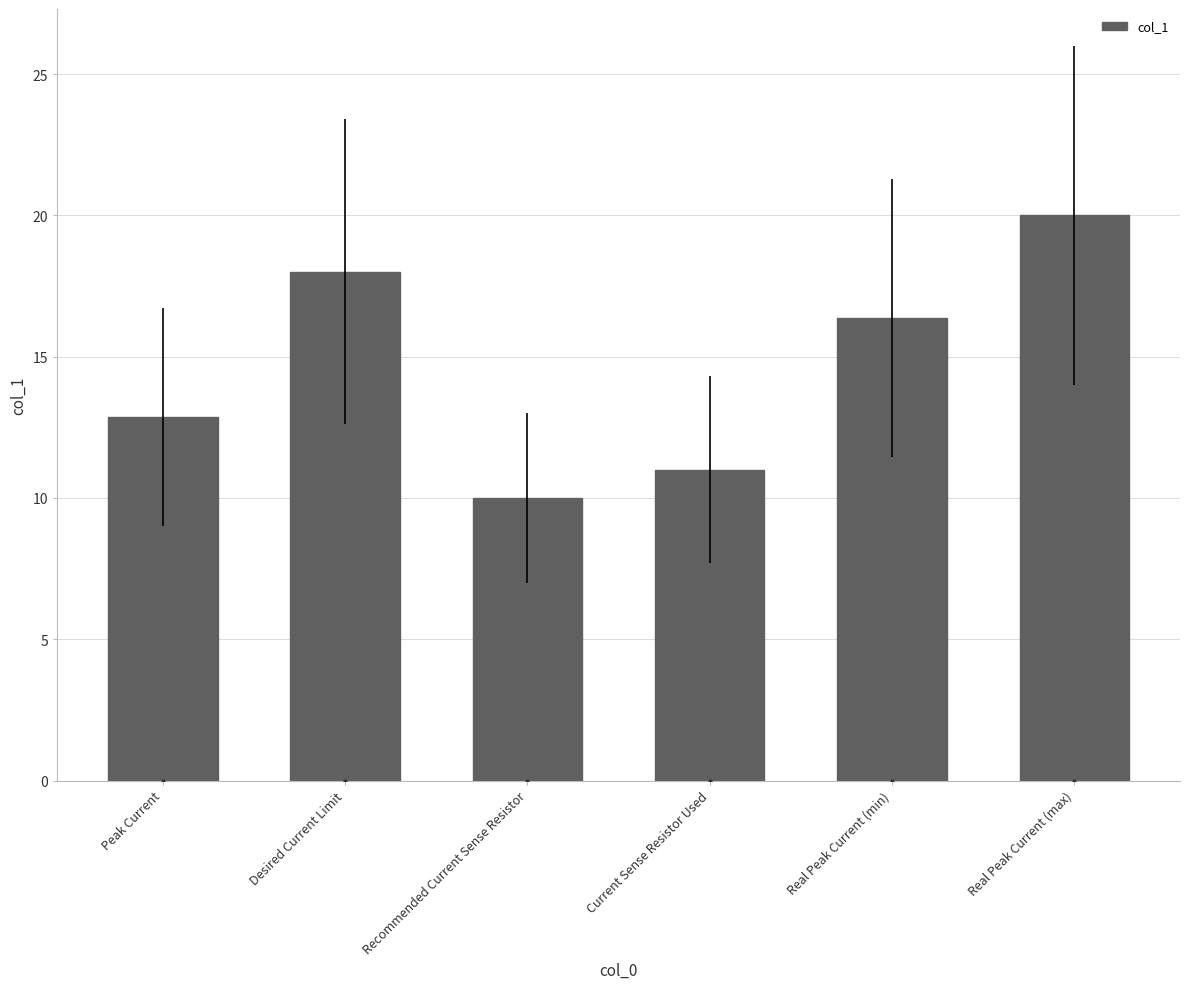

Where is the data nearest to the value 15?

Real Peak Current (min)